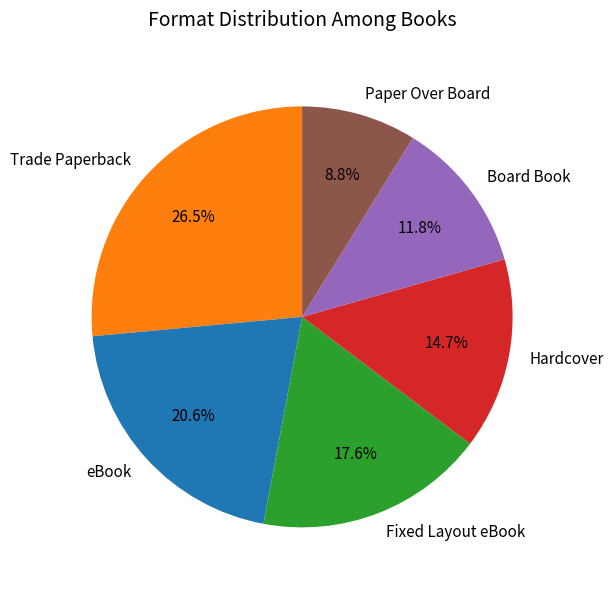

Combined, do Trade Paperback and Fixed Layout eBook account for over 50%?

No